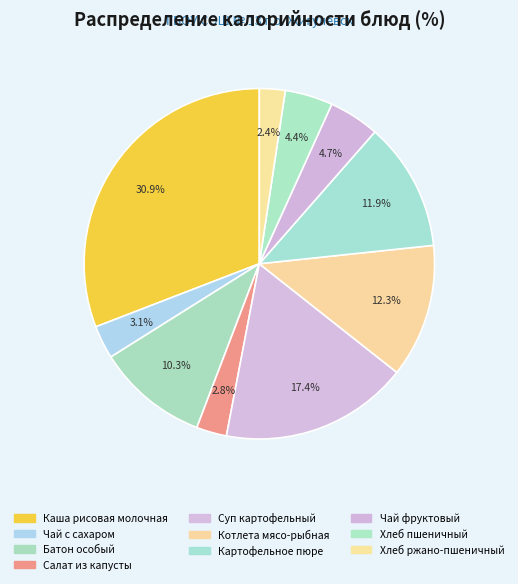

Rank the categories by value from highest to lowest.

Каша рисовая молочная, Суп картофельный, Котлета мясо-рыбная, Картофельное пюре, Батон особый, Чай фруктовый, Хлеб пшеничный, Чай с сахаром, Салат из капусты, Хлеб ржано-пшеничный